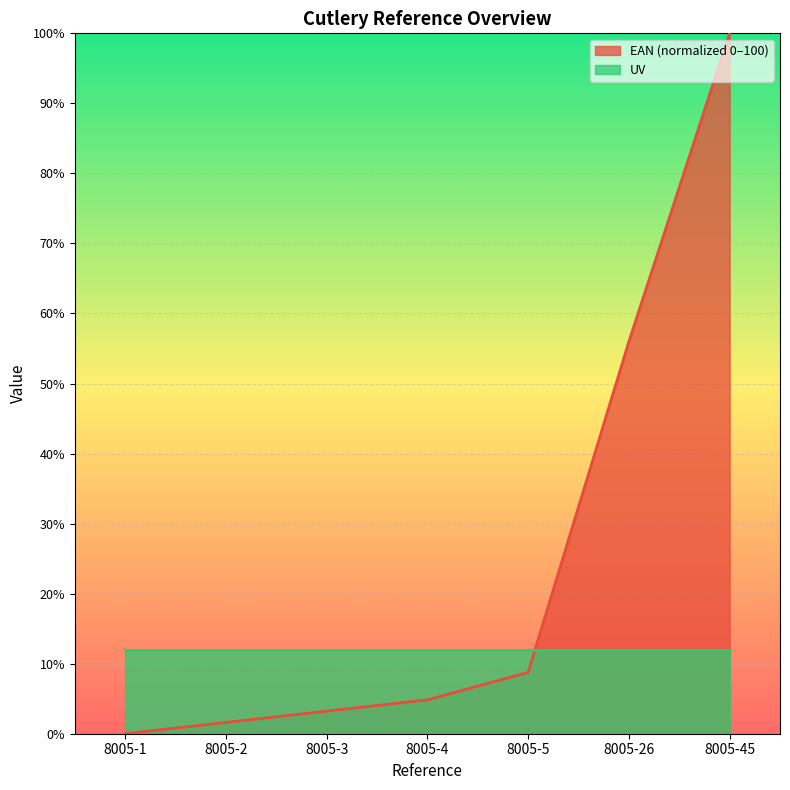

Reading left to right, list all the values displayed in this chart.

8005-1=0.0	8005-2=1.6	8005-3=3.2	8005-4=4.8	8005-5=8.8	8005-26=56.0	8005-45=100.0